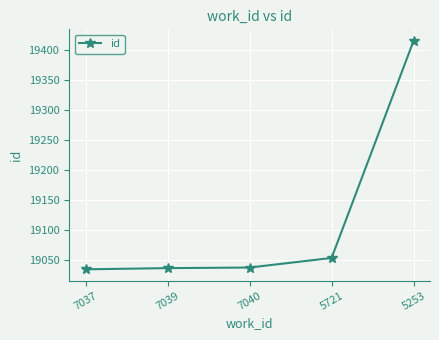

Count the number of data series in this chart.

1